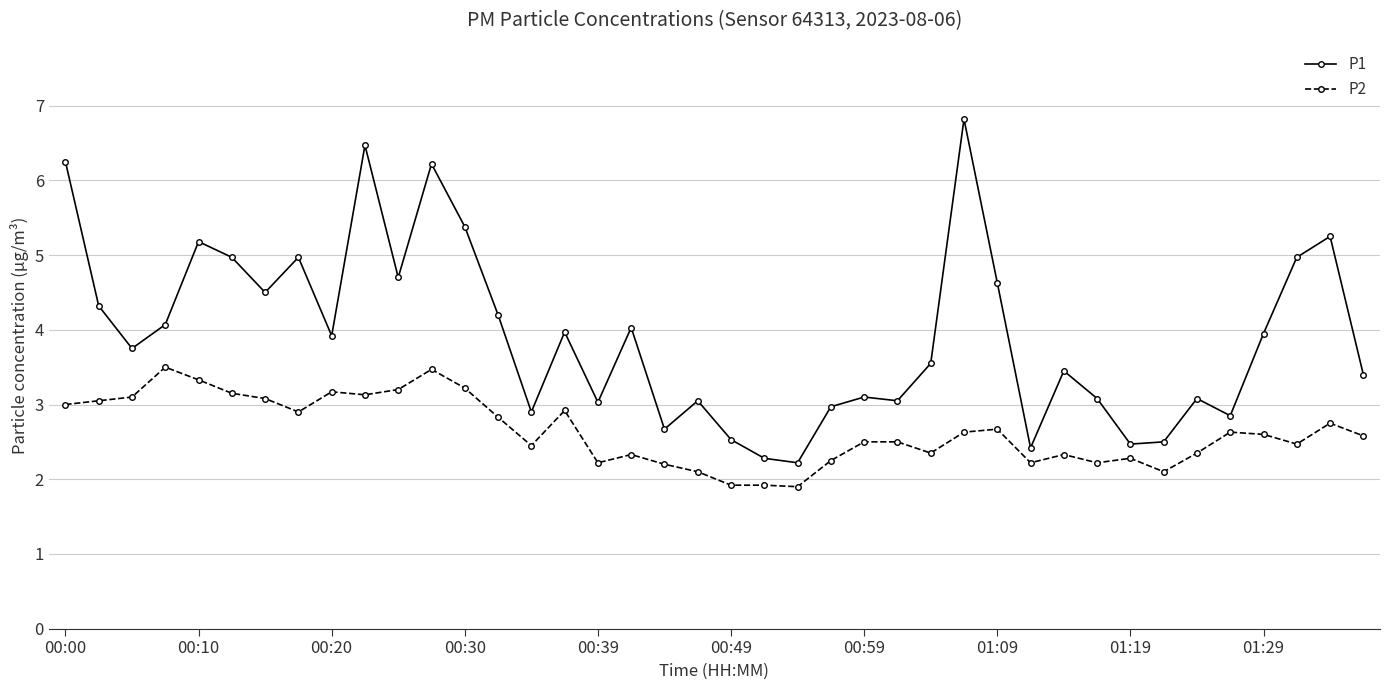

Which series has the largest total across all categories?

P1